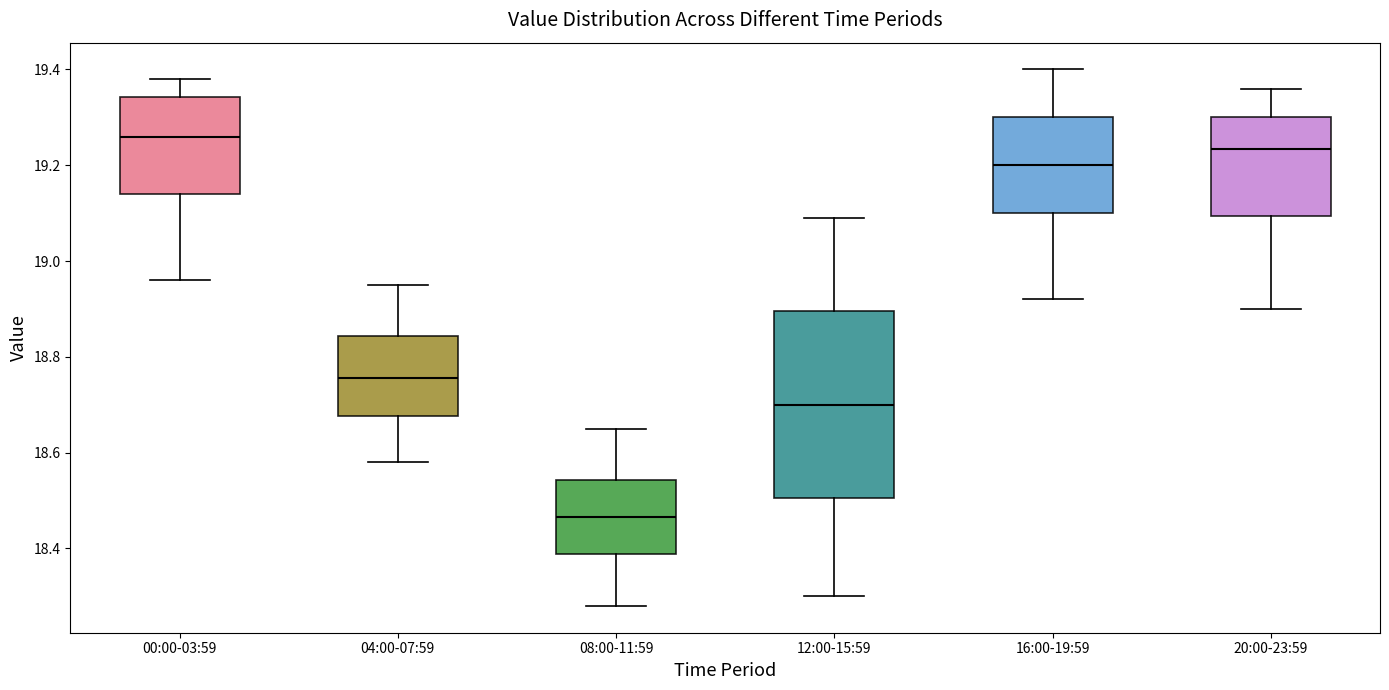

Which box's median line is the highest?

00:00-03:59